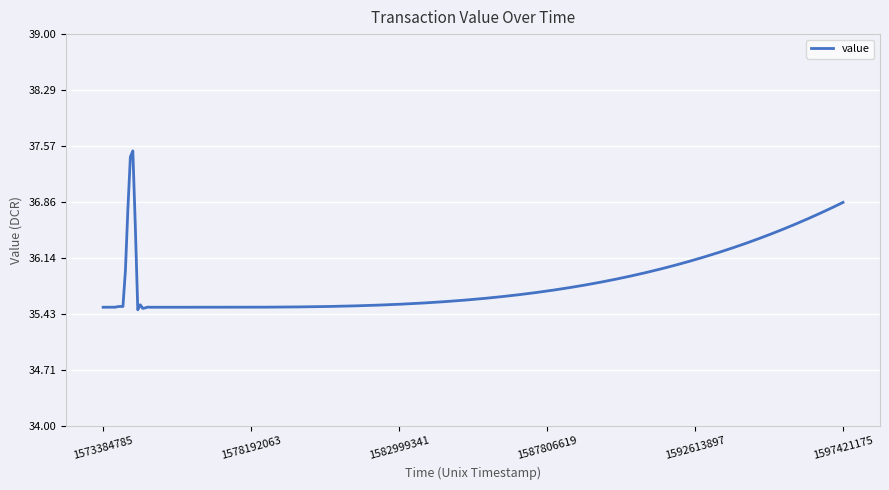

How many distinct data groups are displayed?

1